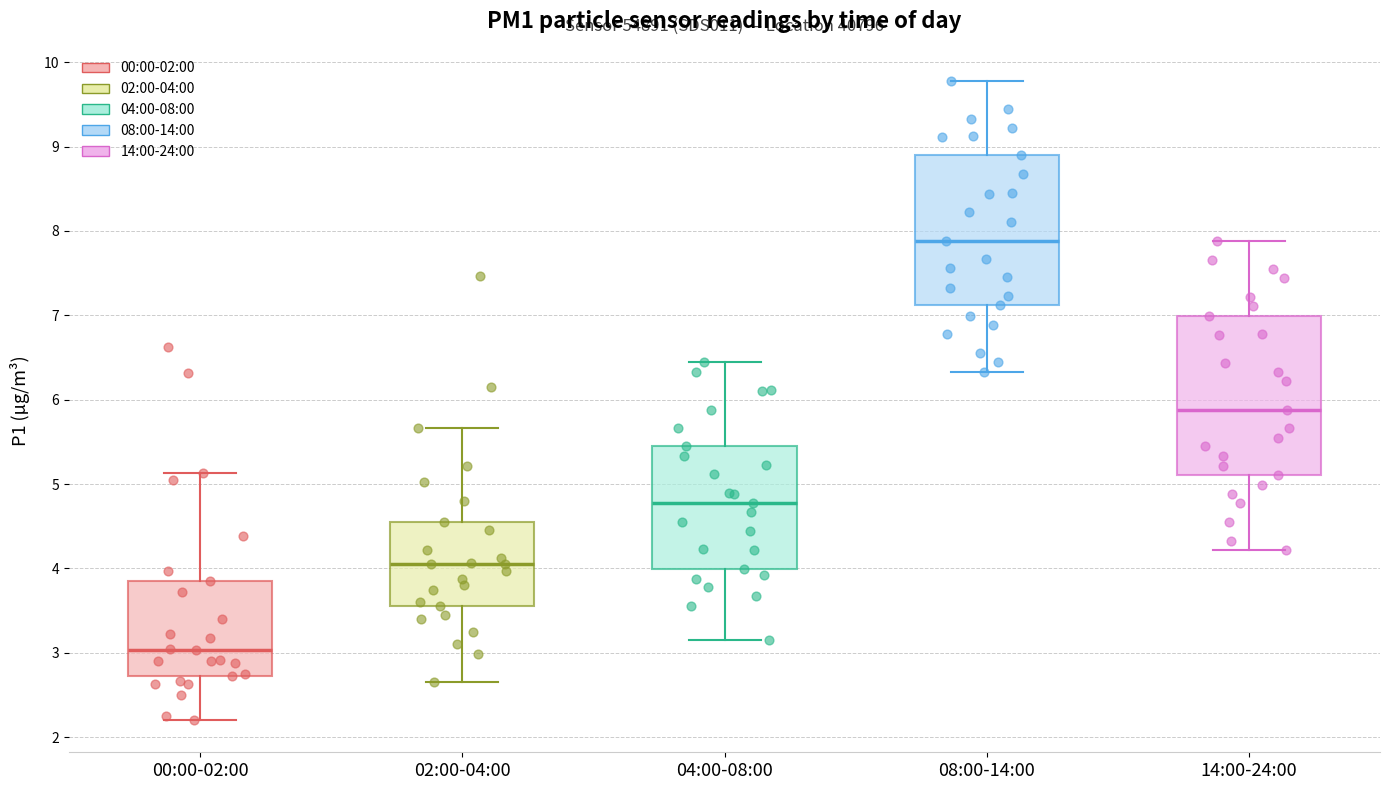

Reading left to right, transcribe this box plot: for each box, give where its median line is, the range the box spans, and where its two whiskers end, as read against the y-axis. The values are not printed on the chart, so give them approximately, as read against the axis.

00:00-02:00: median 3.0, box 2.7 to 3.9, whiskers 2.2 to 5.1
02:00-04:00: median 4.1, box 3.6 to 4.6, whiskers 2.7 to 5.7
04:00-08:00: median 4.8, box 4.0 to 5.5, whiskers 3.2 to 6.5
08:00-14:00: median 7.9, box 7.1 to 8.9, whiskers 6.3 to 9.8
14:00-24:00: median 5.9, box 5.1 to 7.0, whiskers 4.2 to 7.9